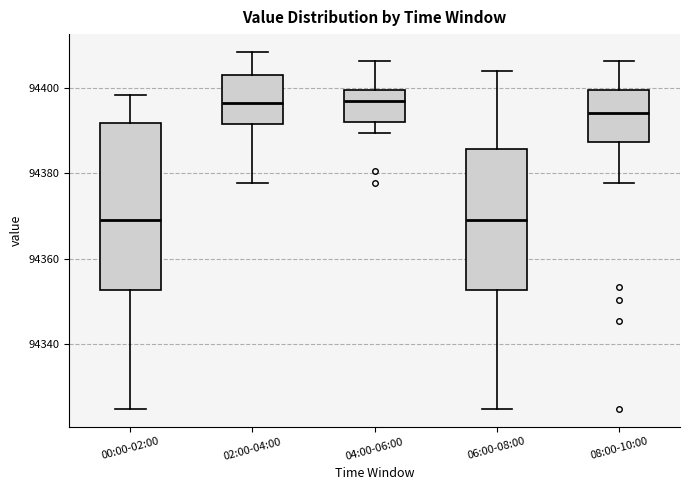

Reading left to right, transcribe this box plot: for each box, give where its median line is, the range the box spans, and where its two whiskers end, as read against the y-axis. The values are not printed on the chart, so give them approximately, as read against the axis.

00:00-02:00: median 94368, box 94352 to 94392, whiskers 94324 to 94398
02:00-04:00: median 94396, box 94392 to 94404, whiskers 94378 to 94408
04:00-06:00: median 94396, box 94392 to 94400, whiskers 94390 to 94406
06:00-08:00: median 94368, box 94352 to 94386, whiskers 94324 to 94404
08:00-10:00: median 94394, box 94388 to 94400, whiskers 94378 to 94406